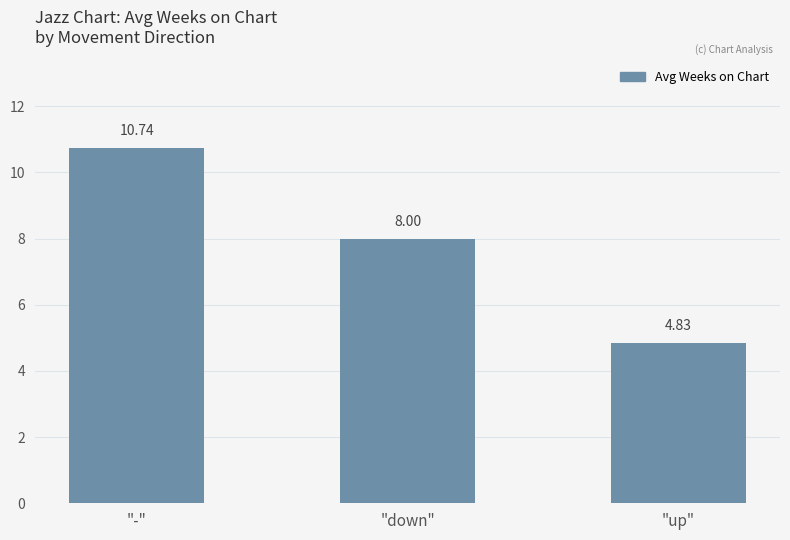

What is the label of the 3rd bar from the right?

"-"